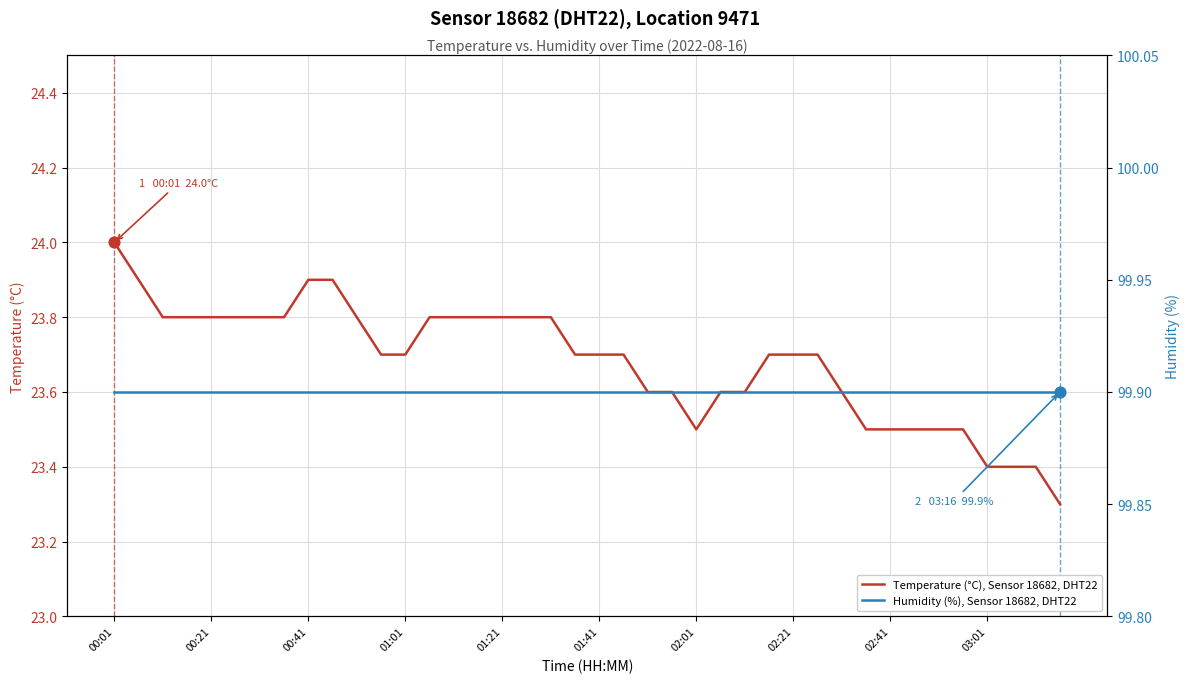

At which category is the sum across all series the highest?

00:01